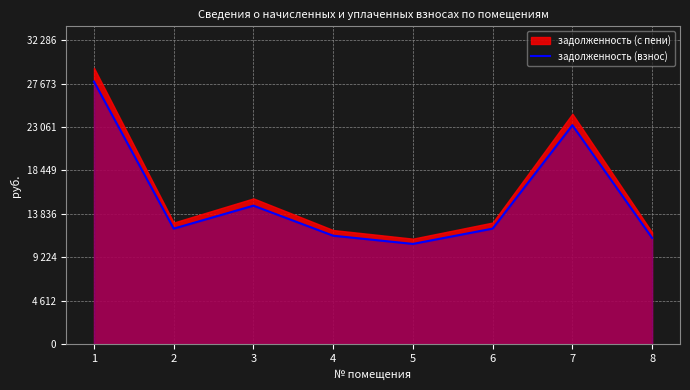

True or false: the data shows 4148.0 at 8.

False